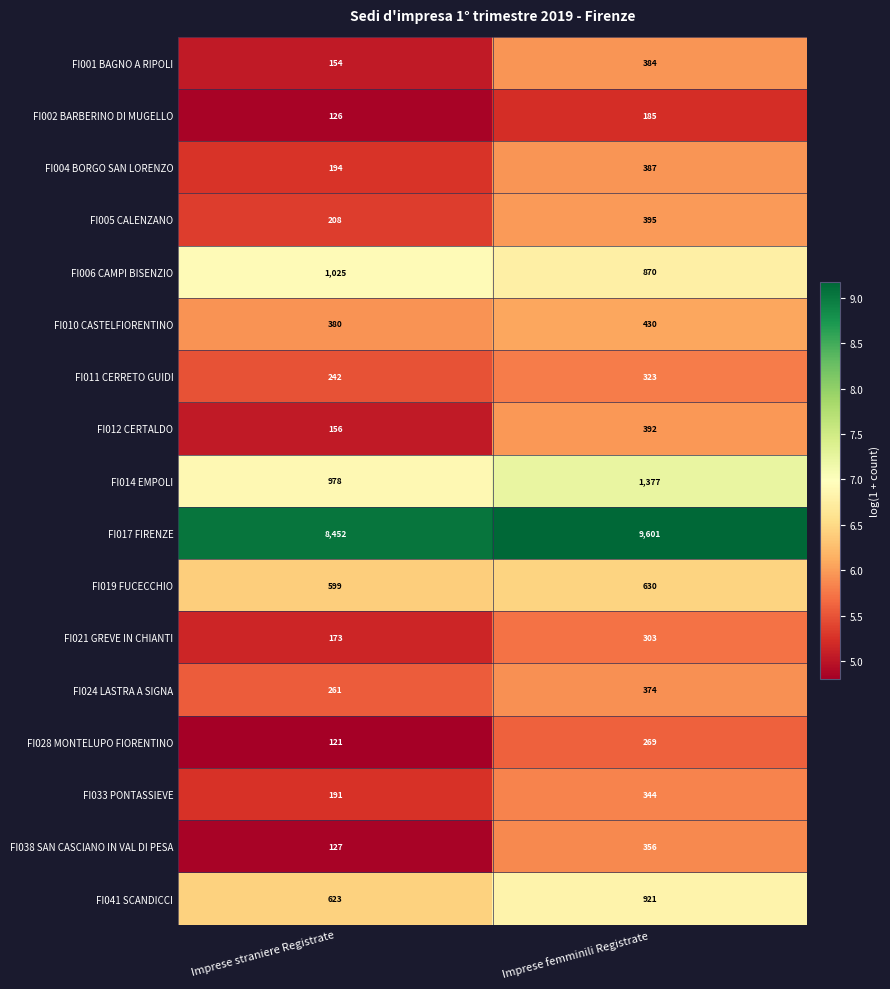

Which series has the largest range (max minus min)?

FI017 FIRENZE